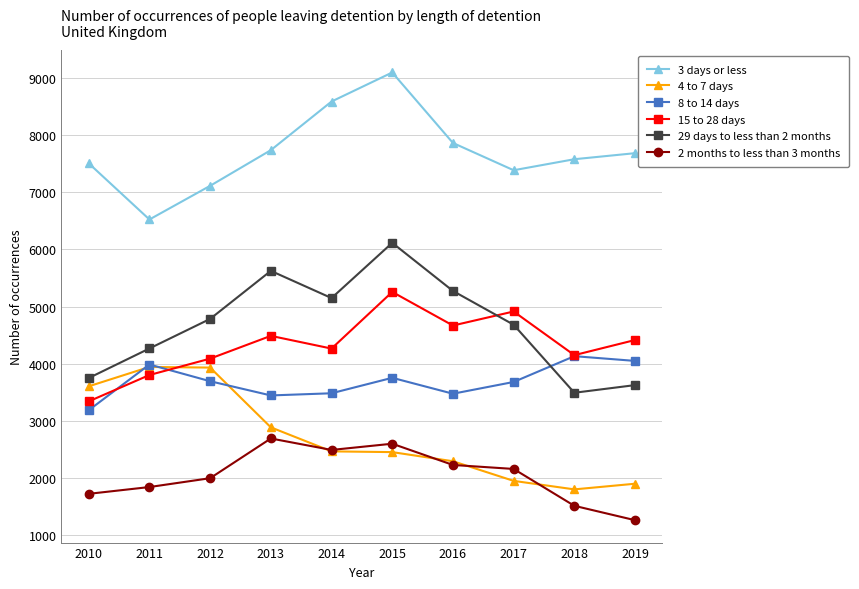

In 15 to 28 days, how many points are higher than both neighbors (excluding endpoints)?

3